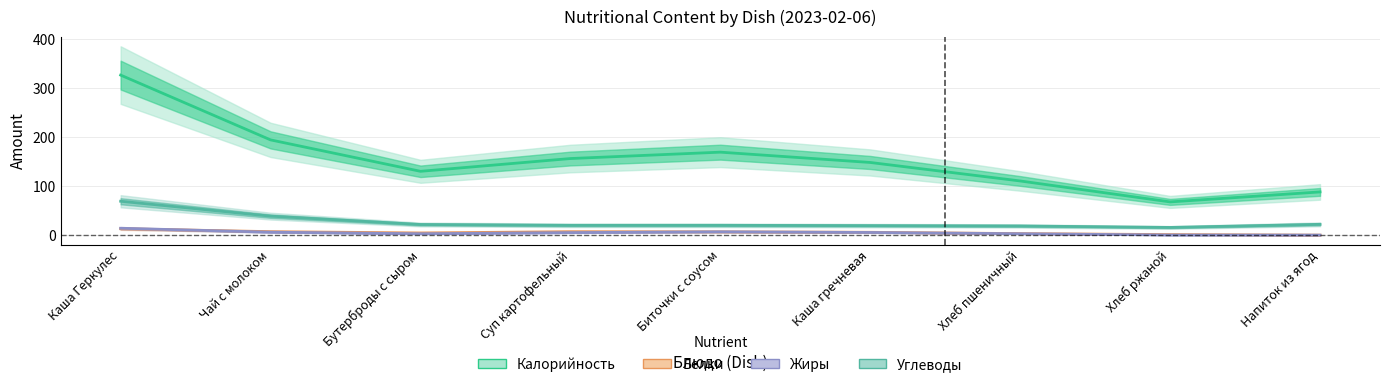

At which category is the sum across all series the highest?

Каша Геркулес